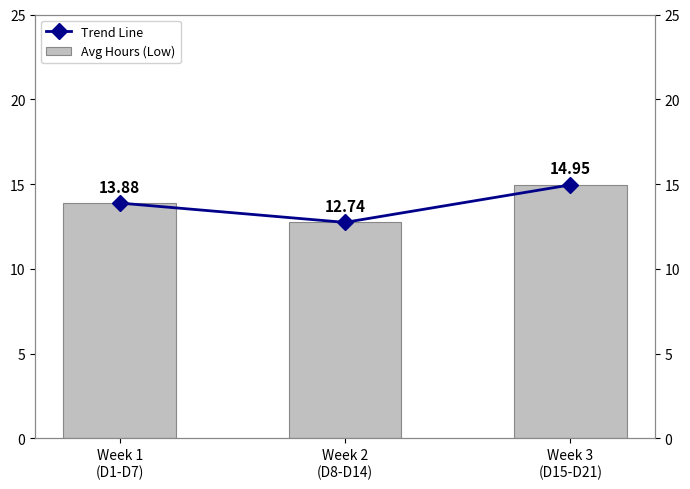

At how many categories does at least one series exceed 14?

1